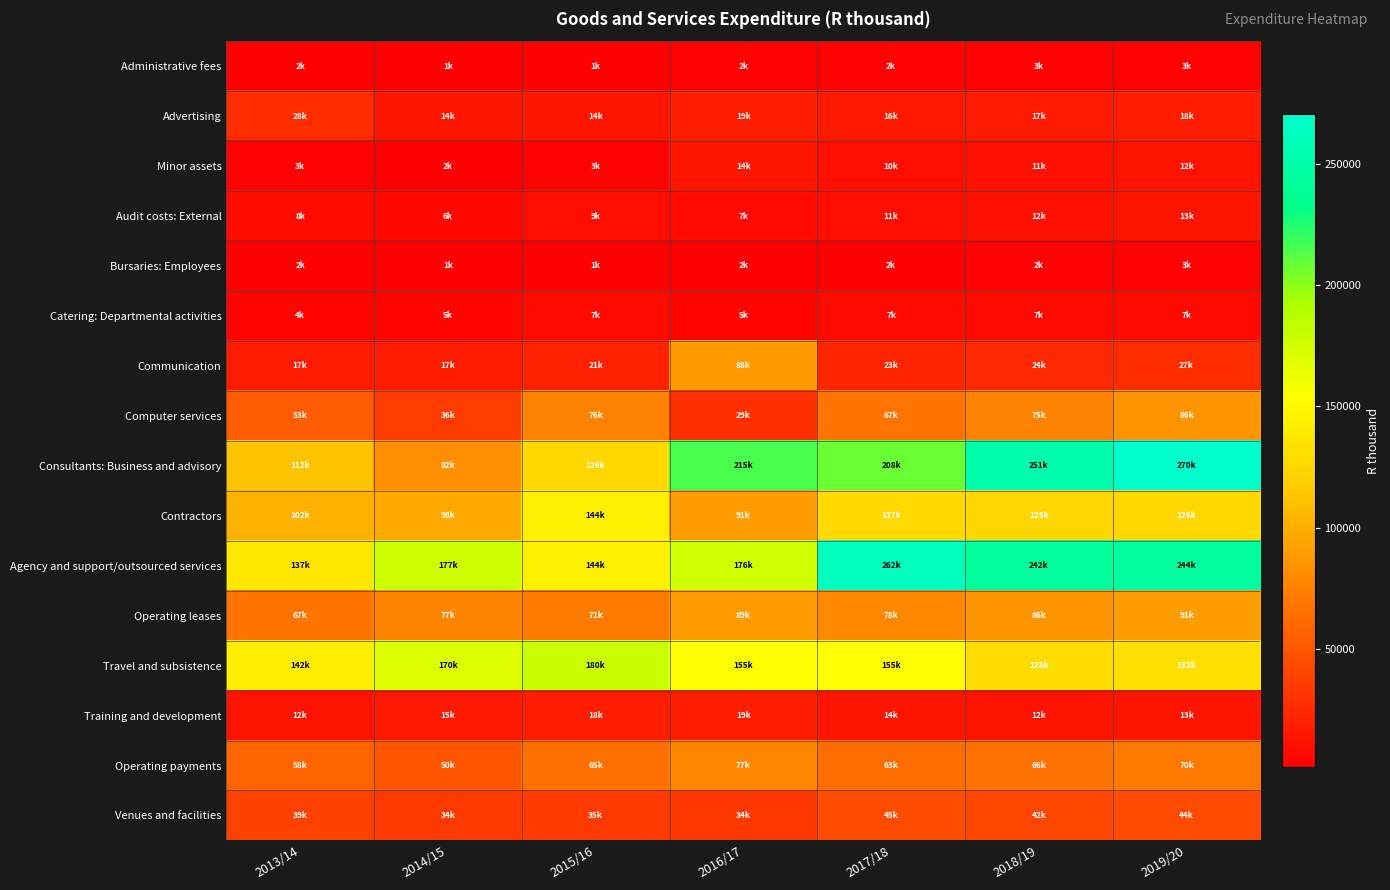

At how many categories does at least one series exceed 256481?

2